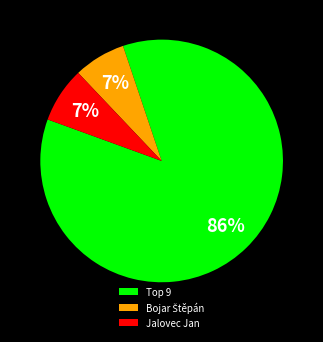

To the nearest percent, what is the difference between the largest and smallest slice percentages?

79%